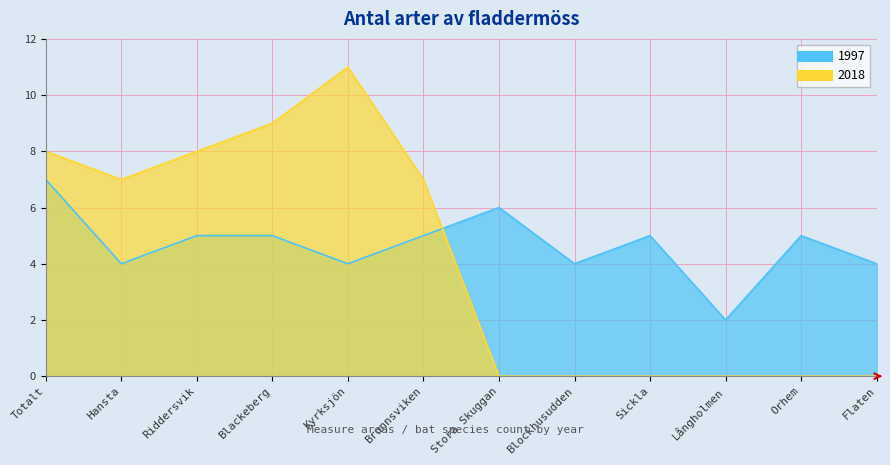

True or false: 2018 has more than 2 points higher than both neighbors.

False